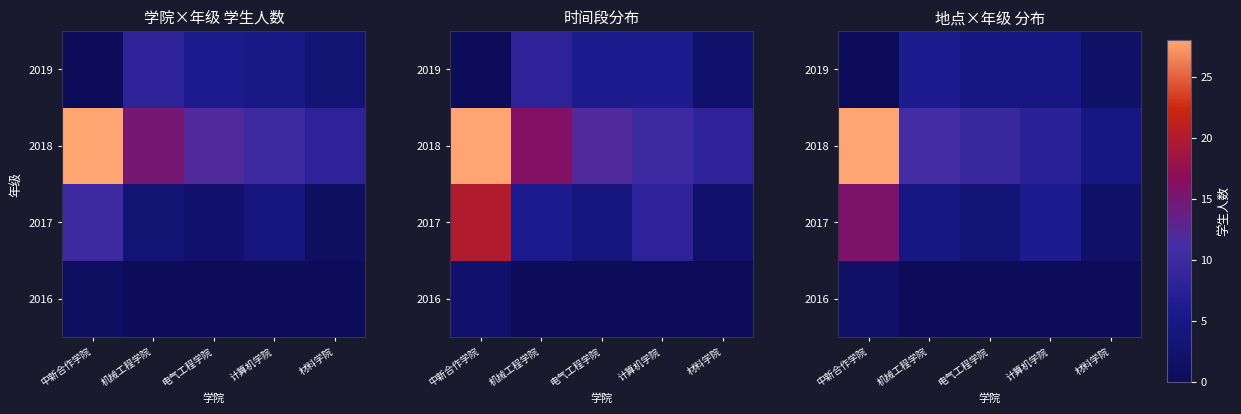

Rank the series by their average value, from lowest to highest.

2016, 2019, 2017, 2018